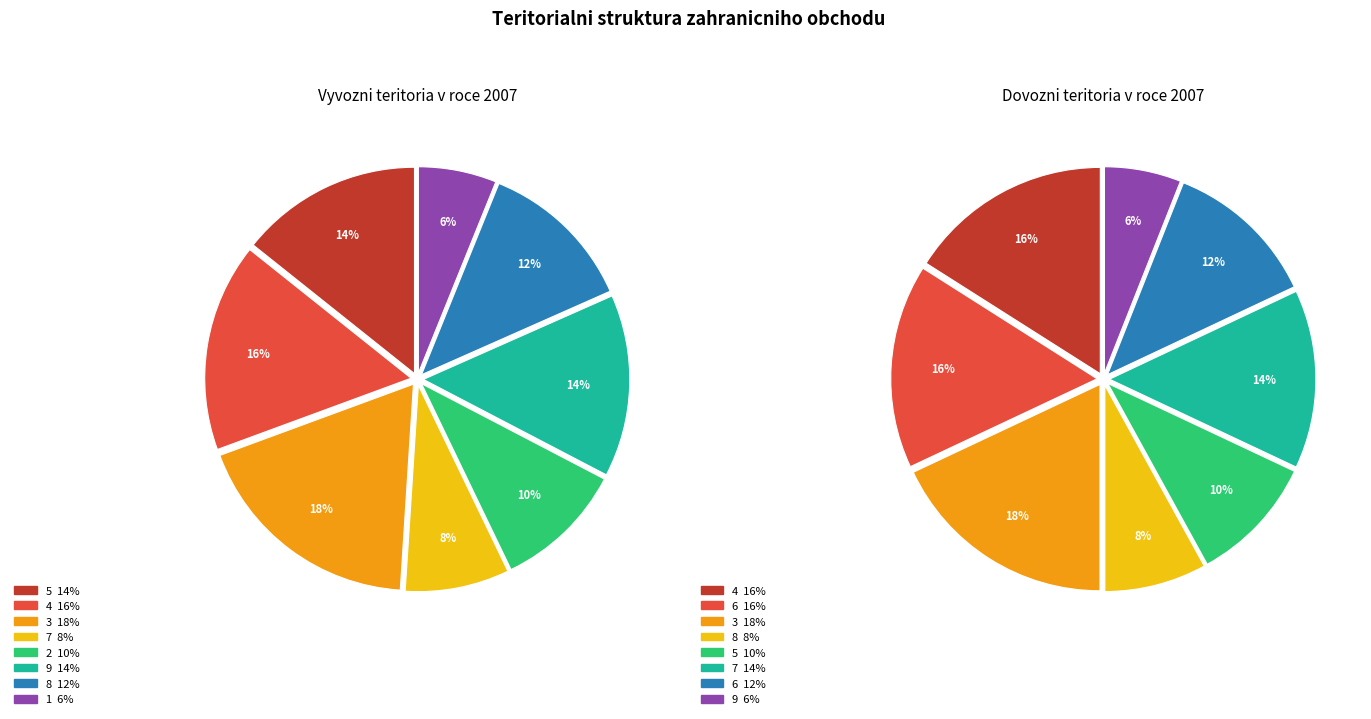

What is the total percentage of col_1=4 and col_1=7?

24.5%